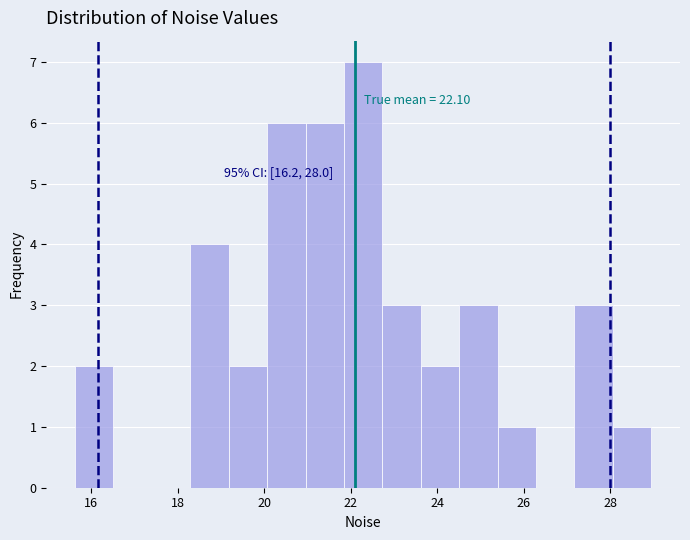

Over which range of the x-axis is the bar tallest?

21.8 to 22.8